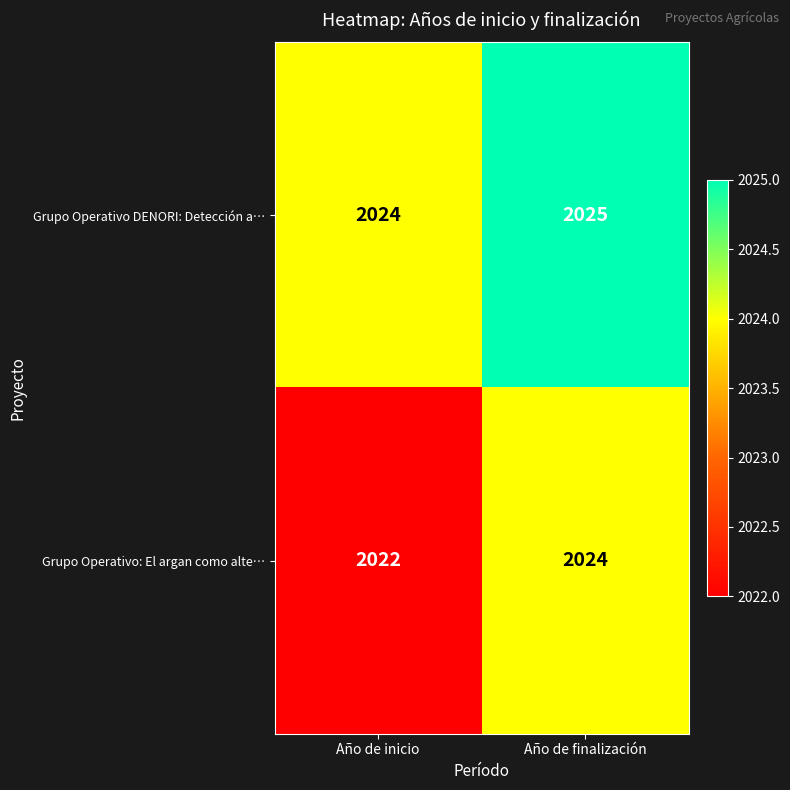

Which series has the largest total across all categories?

Grupo Operativo DENORI: Detección a…